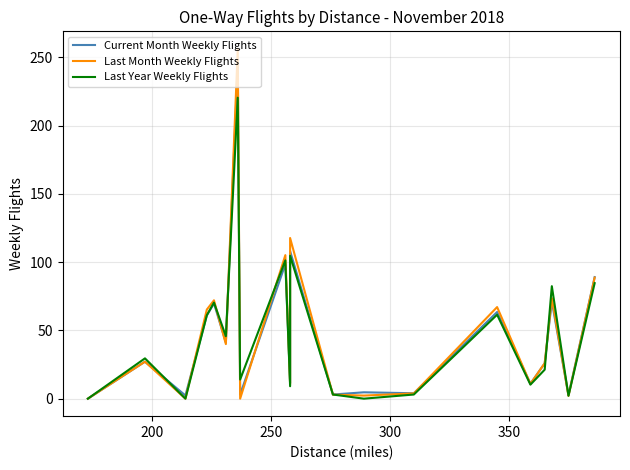

At 300, list the series in order from largest to smallest.

Last Month Weekly Flights, Last Year Weekly Flights, Current Month Weekly Flights